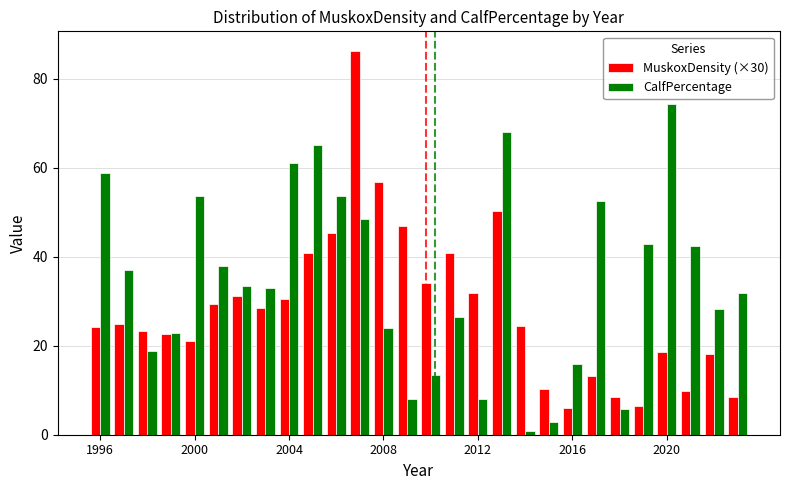

List the series in order of their overall mean, highest first.

CalfPercentage, MuskoxDensity (×30)